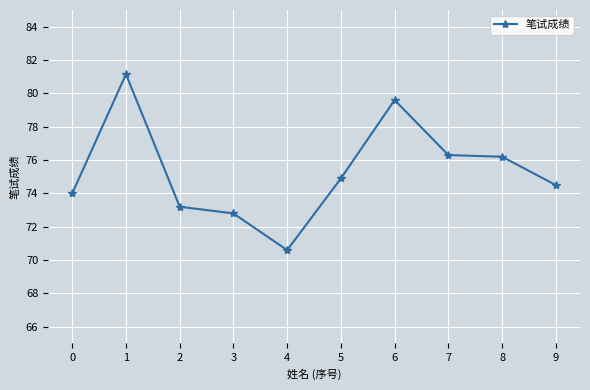

What is the difference between the second highest and minimum values?

9.0